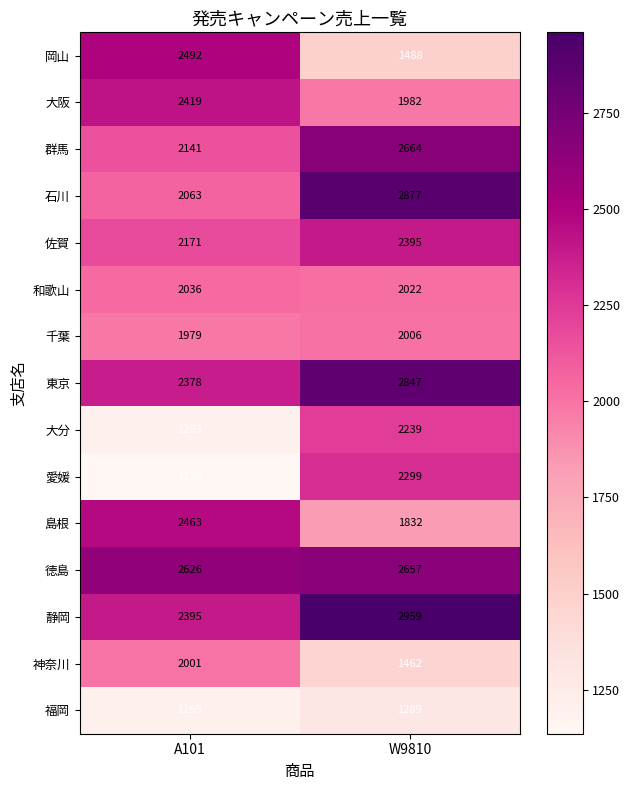

What is the approximate value of 佐賀 at W9810, to the nearest 5?

2395